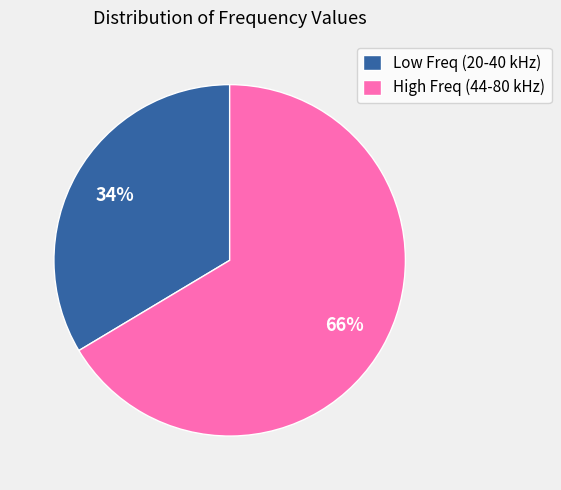

To the nearest percent, what percentage of the pie is High Freq (44-80 kHz)?

66%